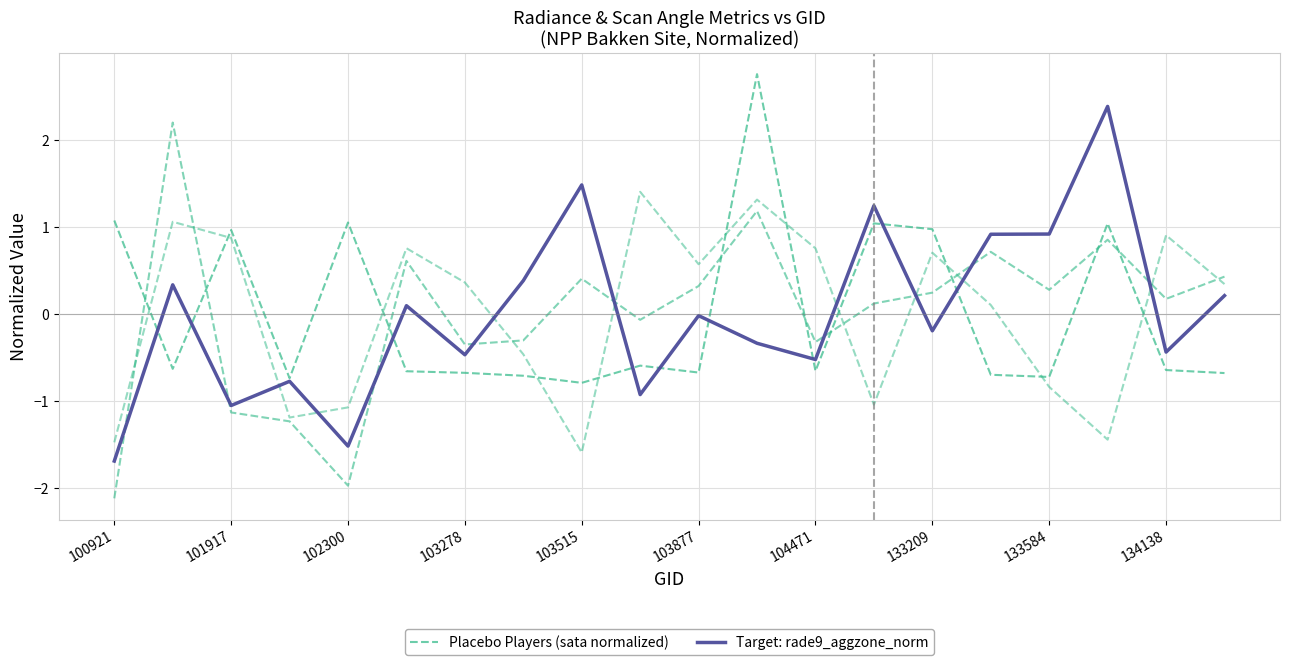

How many categories are shown in the chart?

20